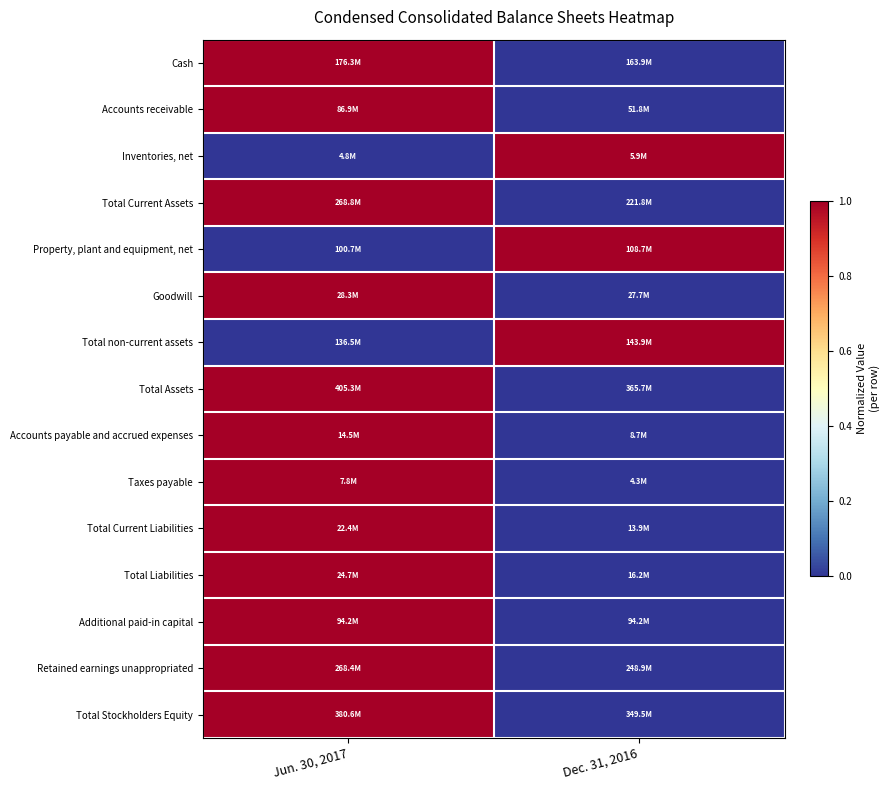

At which category is the sum across all series the highest?

Jun. 30, 2017